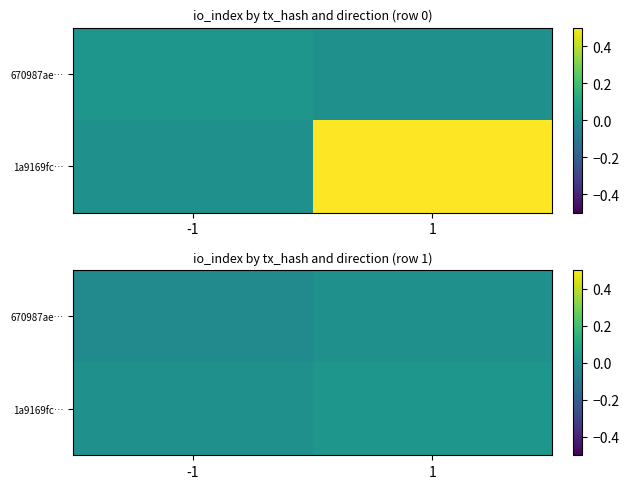

How many 670987ae… values are between 0 and 1?

1